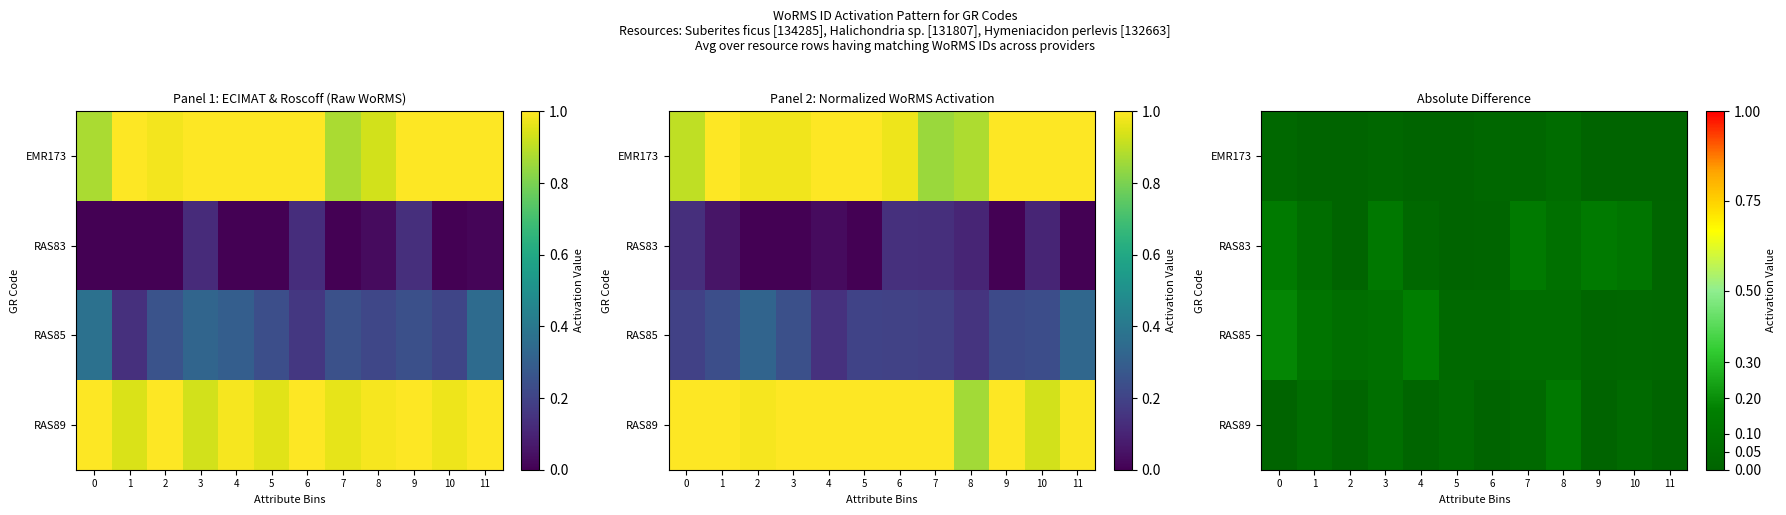

What is the sum of the row_1 values at 2 and 8?

0.1